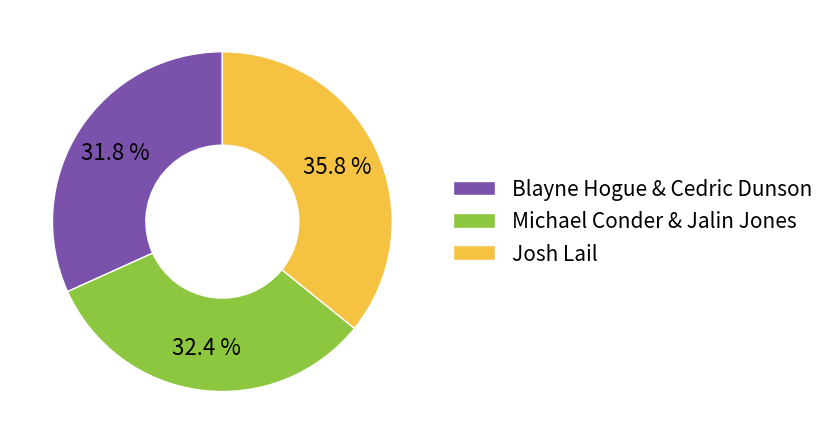

Approximately how many times larger is the value at Josh Lail compared to Michael Conder & Jalin Jones?

1.1